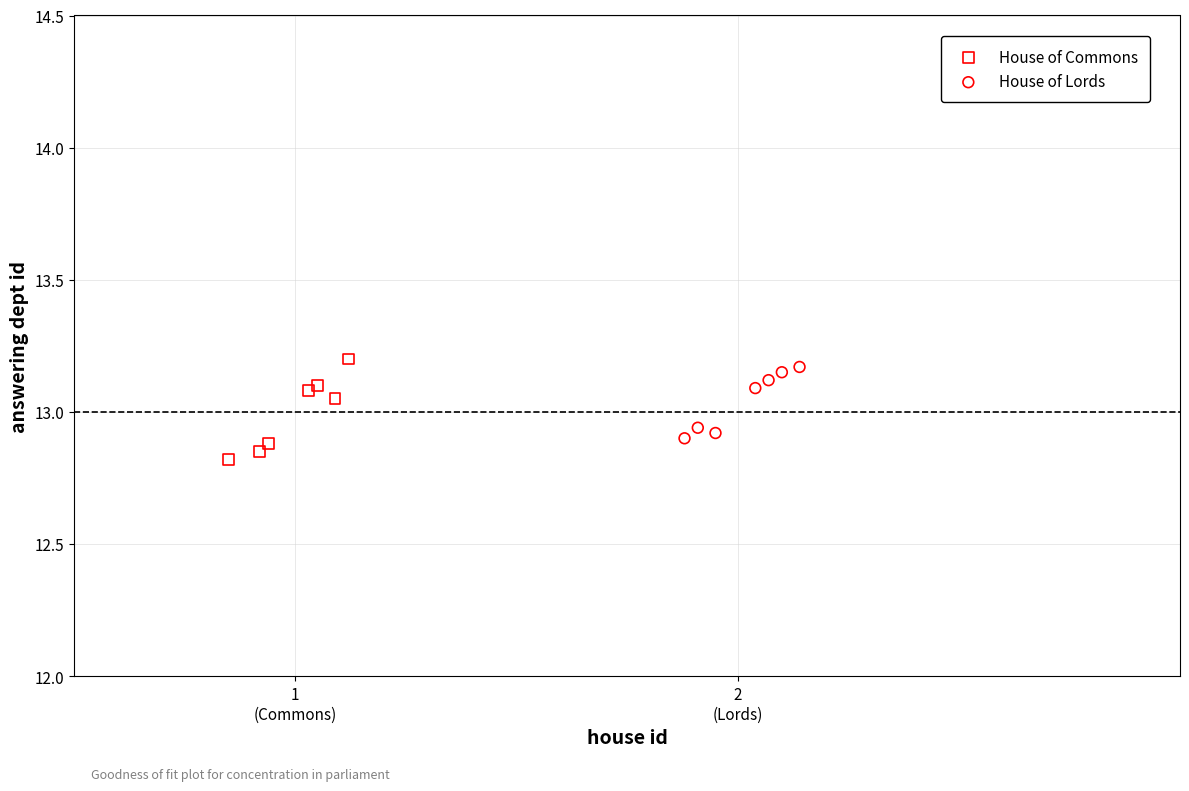

Which series has the widest spread of Y values?

House of Commons